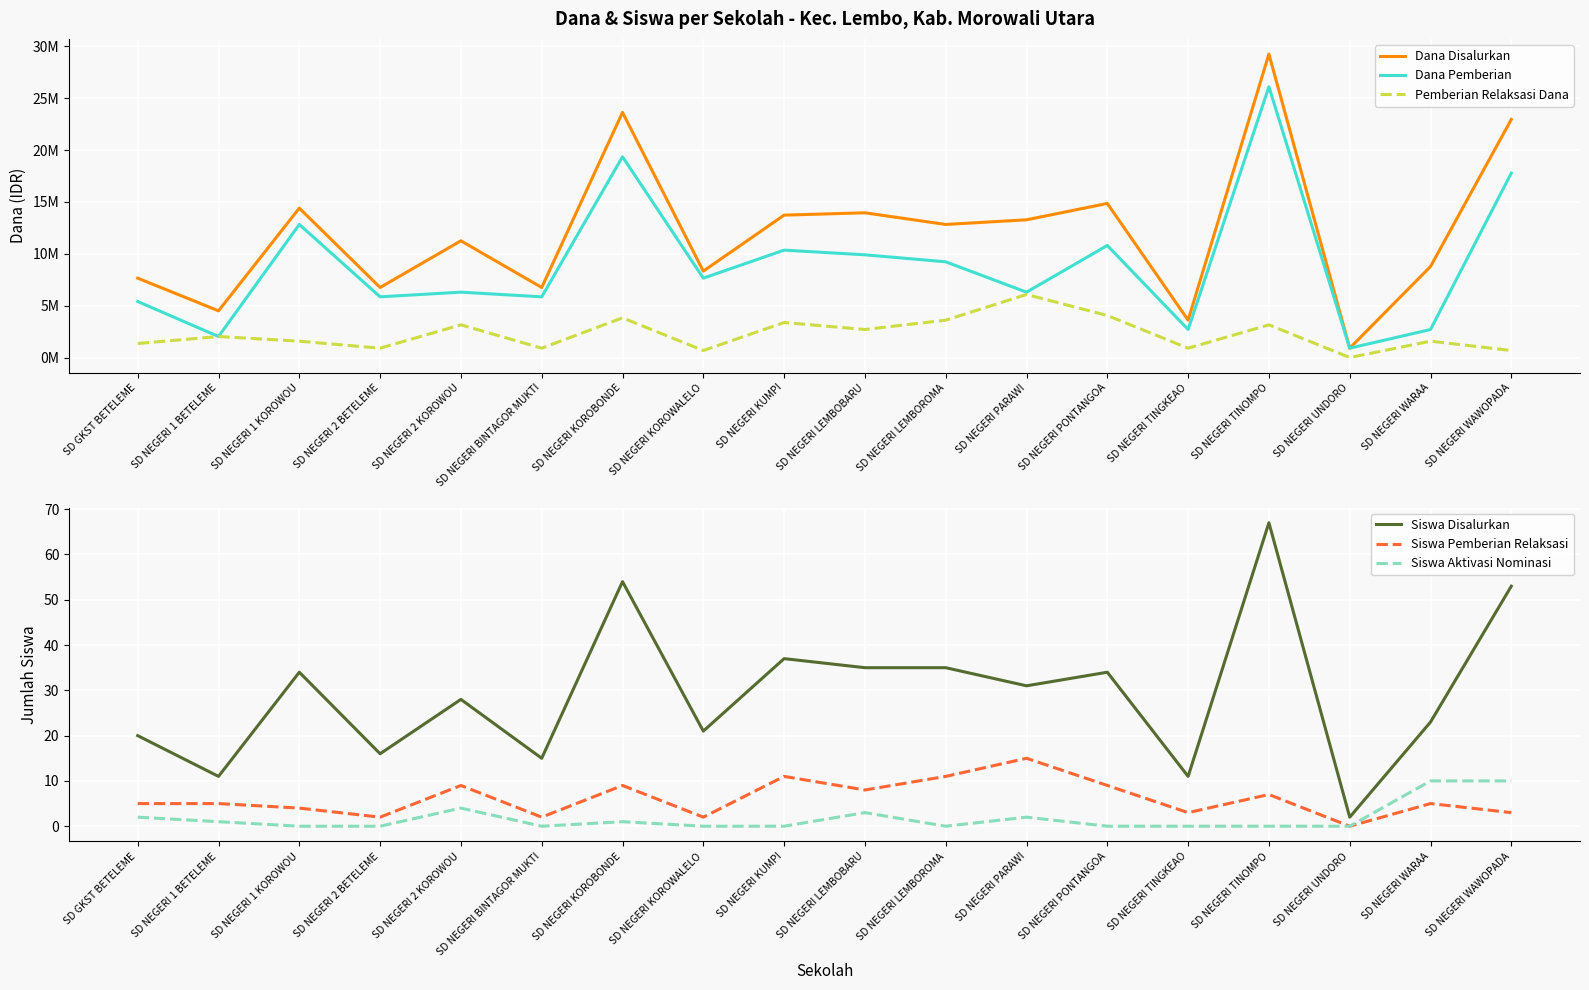

Where is the first local minimum for Dana Pemberian?

SD NEGERI 1 BETELEME